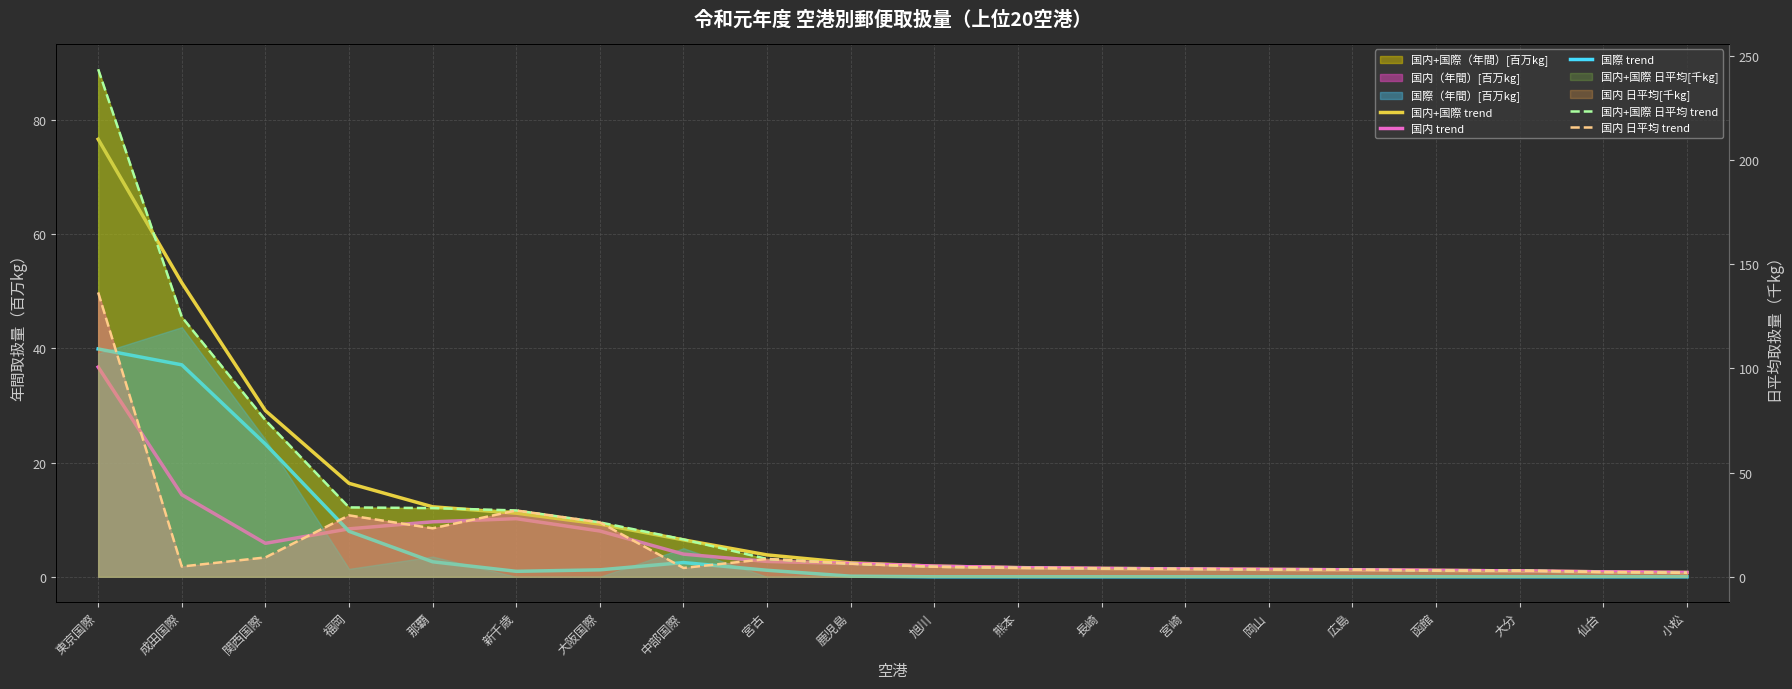

What position from the left is 宮崎?

14